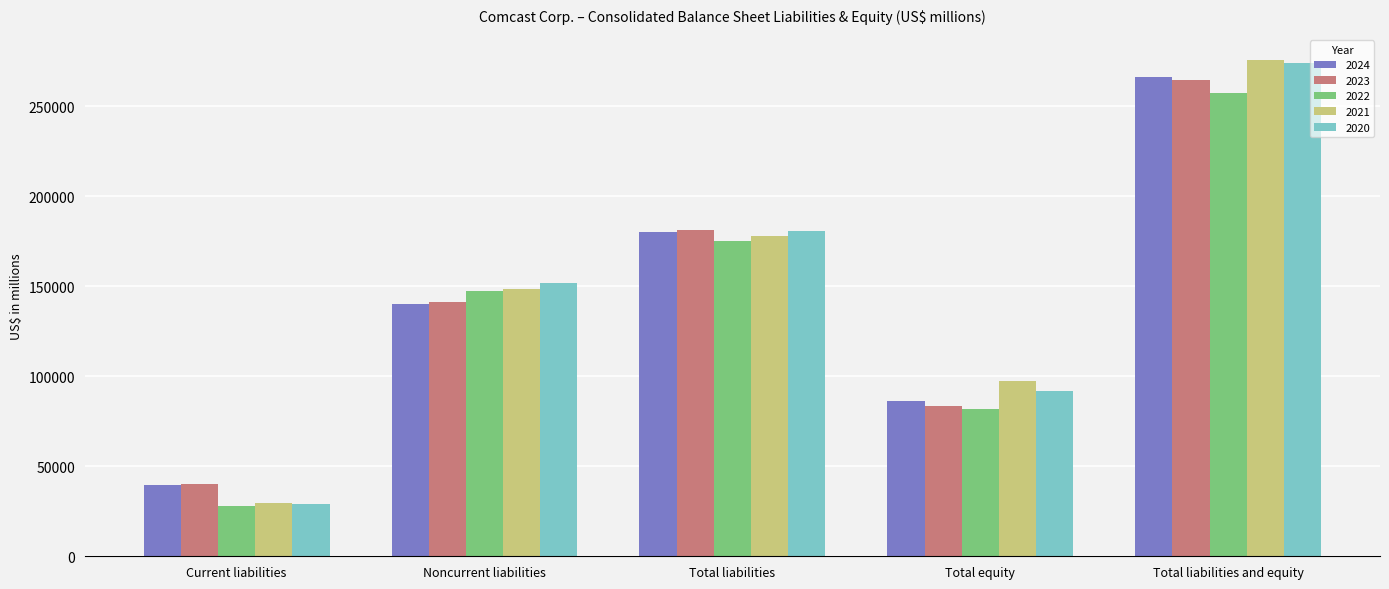

Reading left to right, list all the values displayed in this chart.

2024: Current liabilities=39581	Noncurrent liabilities=140355	Total liabilities=179936	Total equity=86038	Total liabilities and equity=266211
2023: Current liabilities=40198	Noncurrent liabilities=141146	Total liabilities=181344	Total equity=83226	Total liabilities and equity=264811
2022: Current liabilities=27887	Noncurrent liabilities=147349	Total liabilities=175236	Total equity=81627	Total liabilities and equity=257274
2021: Current liabilities=29348	Noncurrent liabilities=148548	Total liabilities=177896	Total equity=97490	Total liabilities and equity=275905
2020: Current liabilities=28796	Noncurrent liabilities=152055	Total liabilities=180851	Total equity=91738	Total liabilities and equity=273869